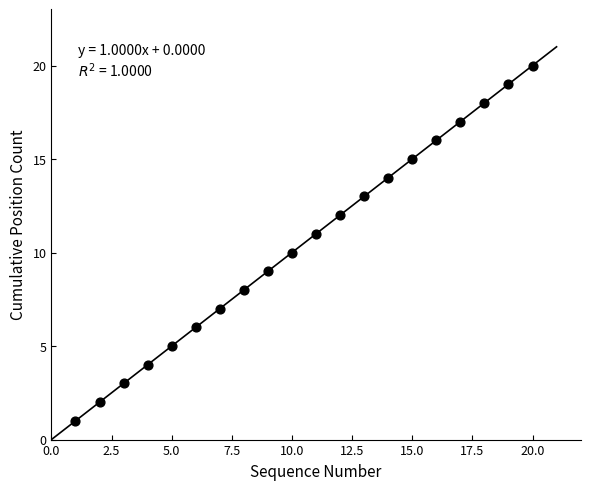

What is the range of Y values (max minus min)?

19